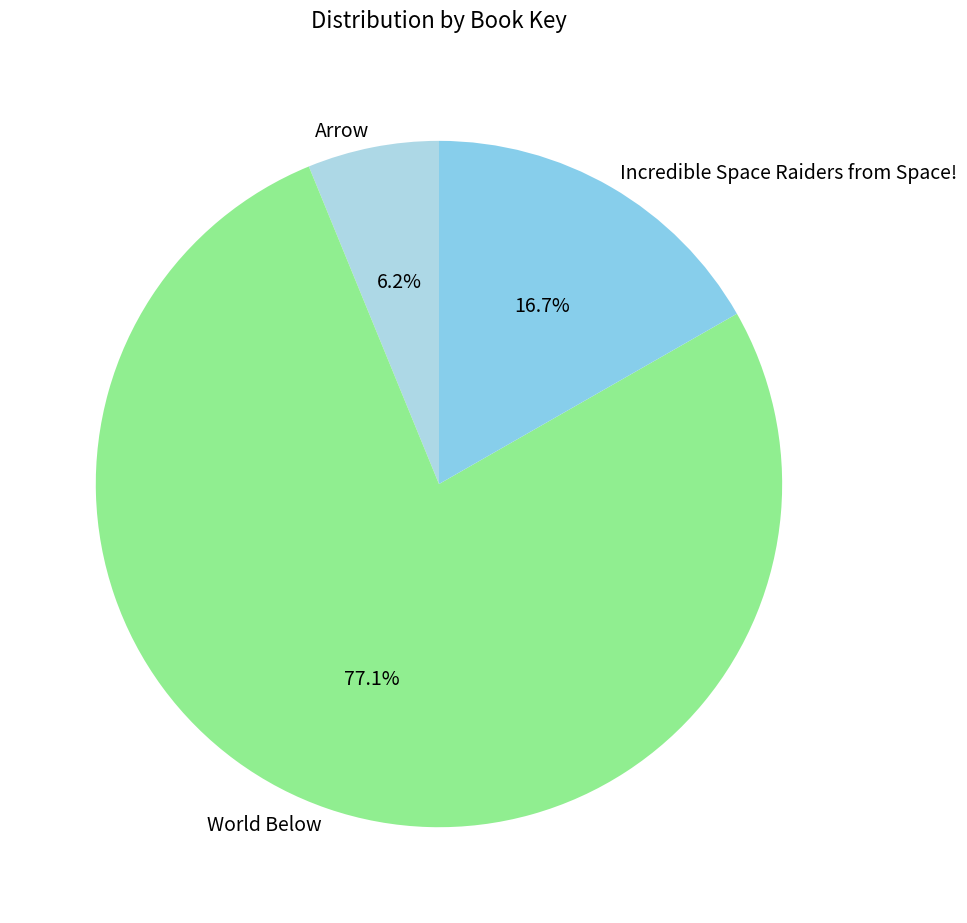

Rank the categories by value from lowest to highest.

Arrow, Incredible Space Raiders from Space!, World Below